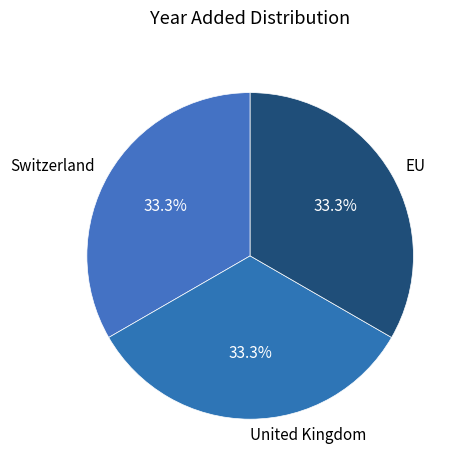

Is EU the majority of the pie?

No